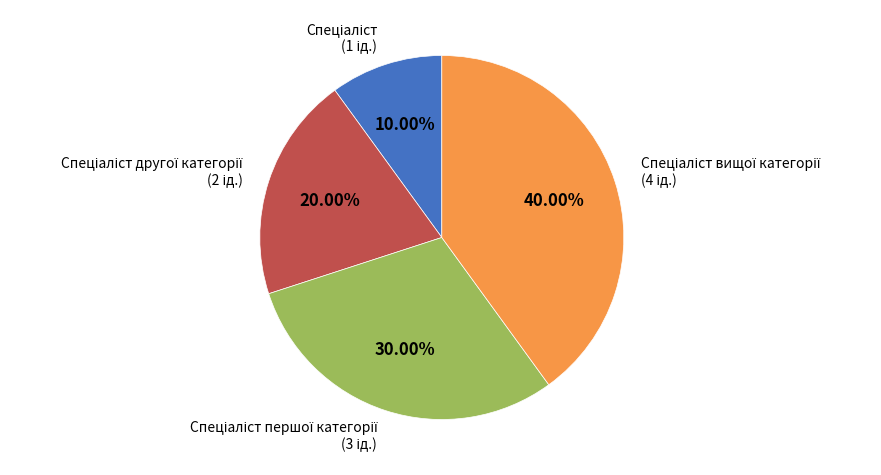

Is there a majority slice in this chart?

No